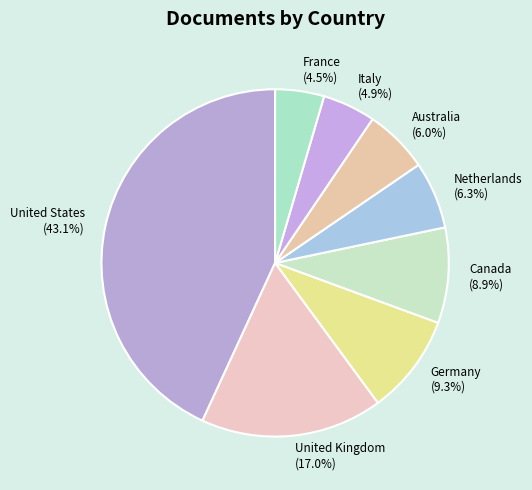

To the nearest percent, what is the combined percentage of United Kingdom and Canada?

26%